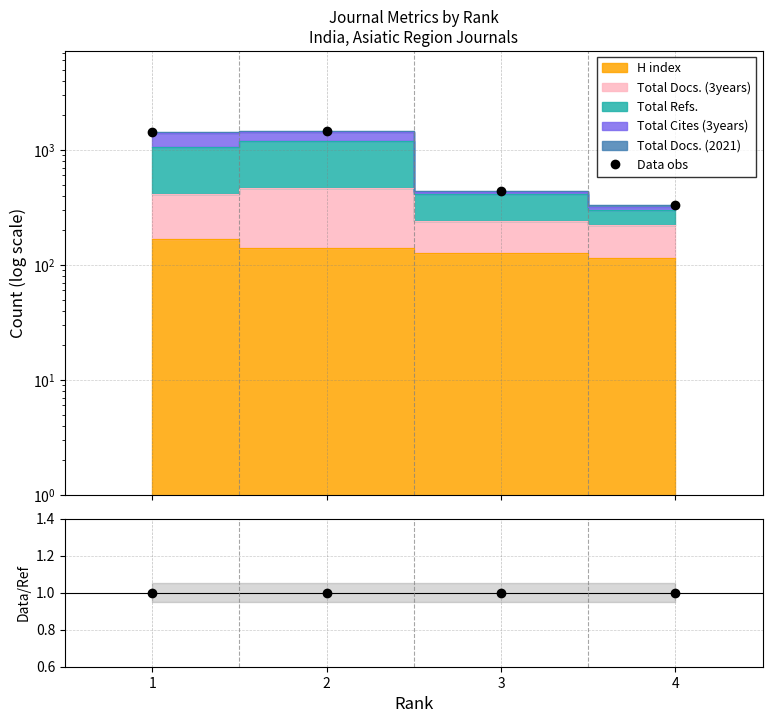

What is the average value of the Data obs series?

913